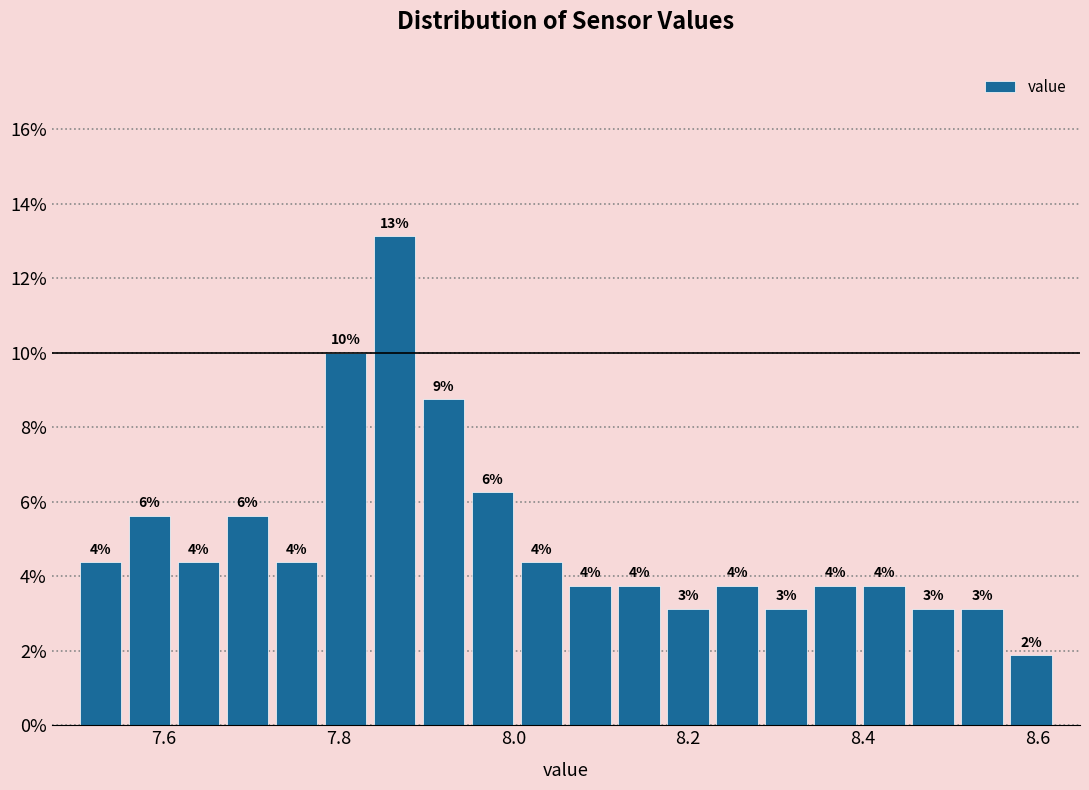

Read against the x-axis, roughly where is the centre of the tallest bar?

7.86